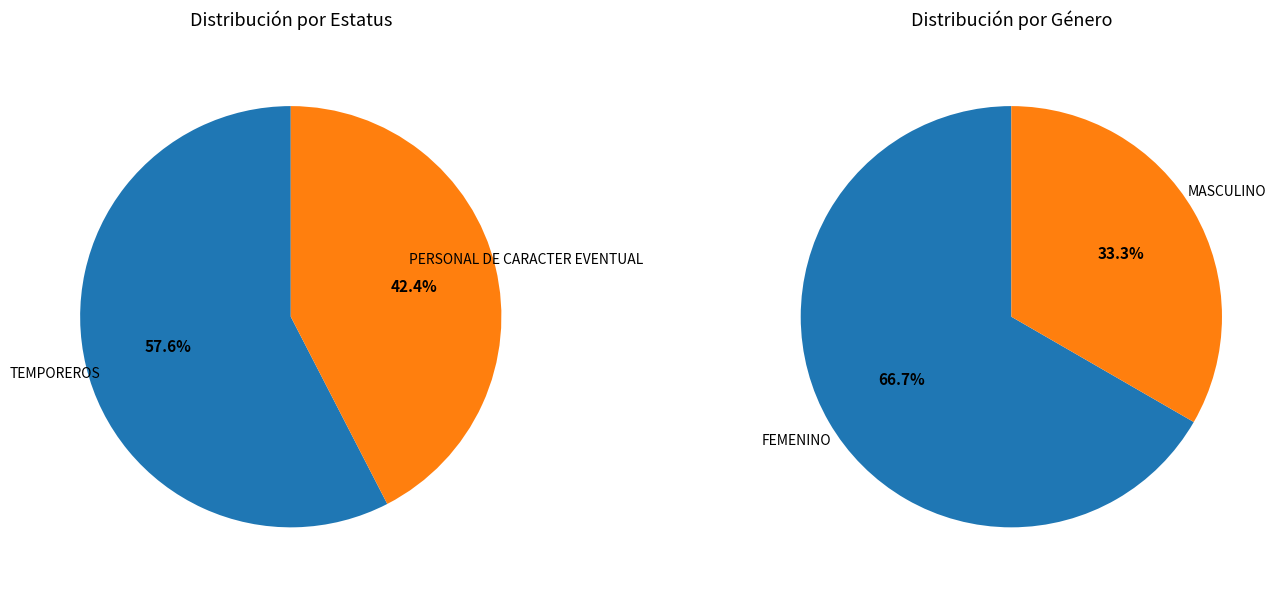

How many segments does this pie chart have?

2